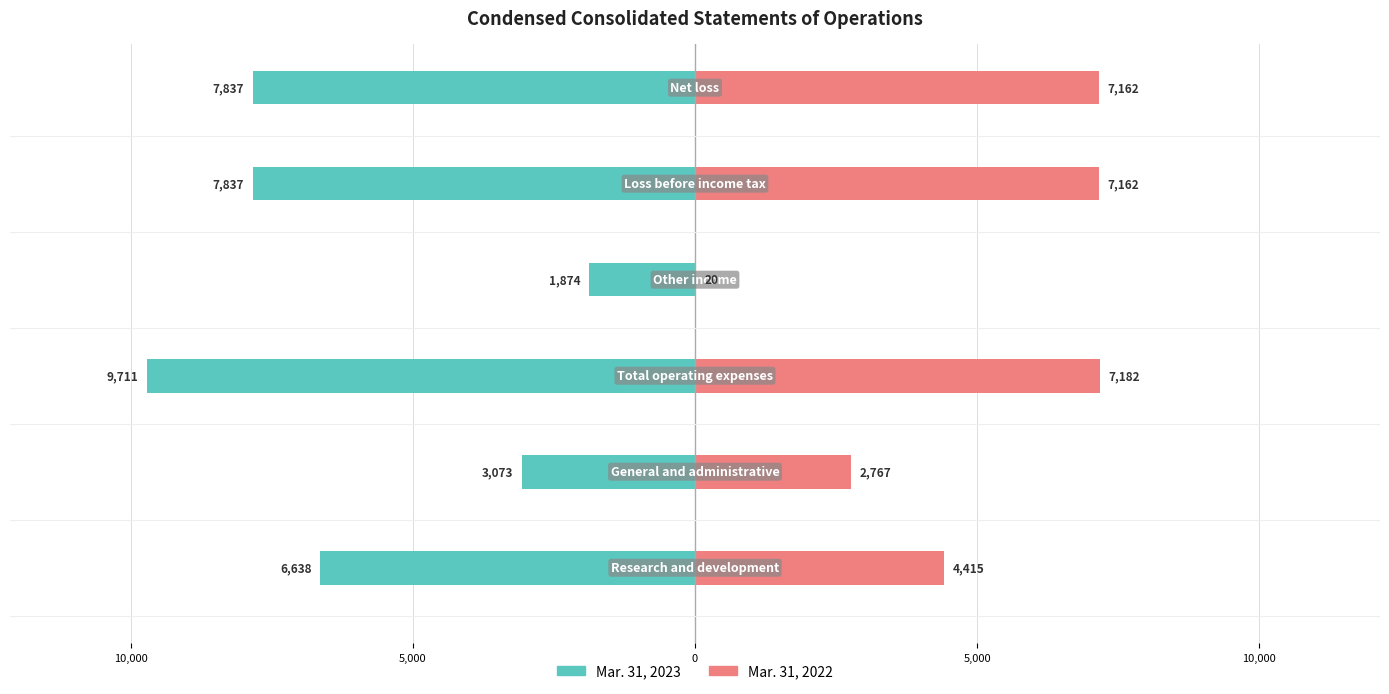

The Mar. 31, 2023 series shows -1084 at 0. True or false?

False